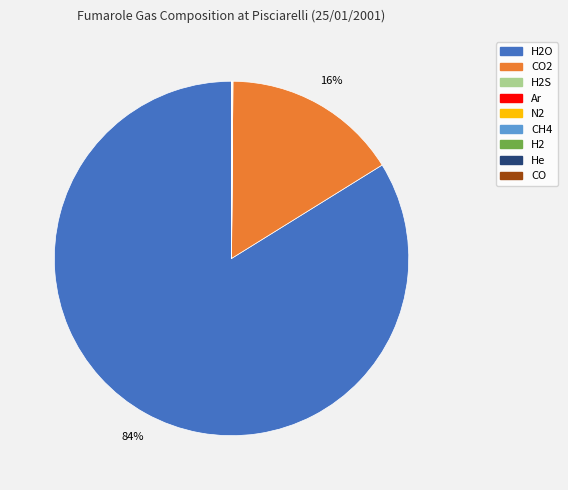

To the nearest percent, what is the difference between the largest and smallest slice percentages?

84%